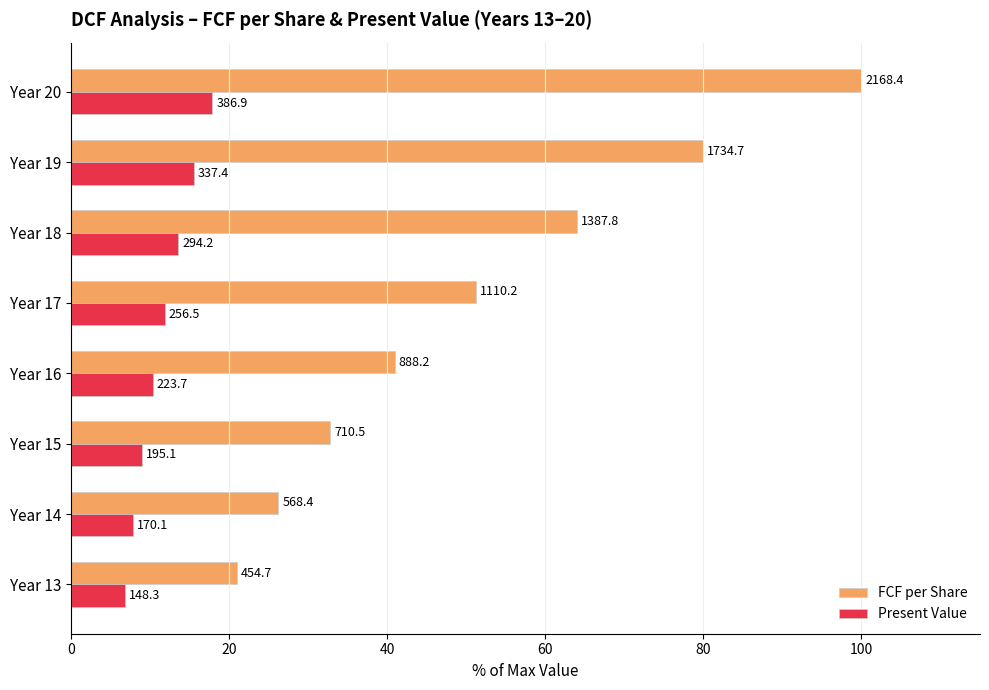

What are all the series names shown in the legend?

FCF per Share, Present Value